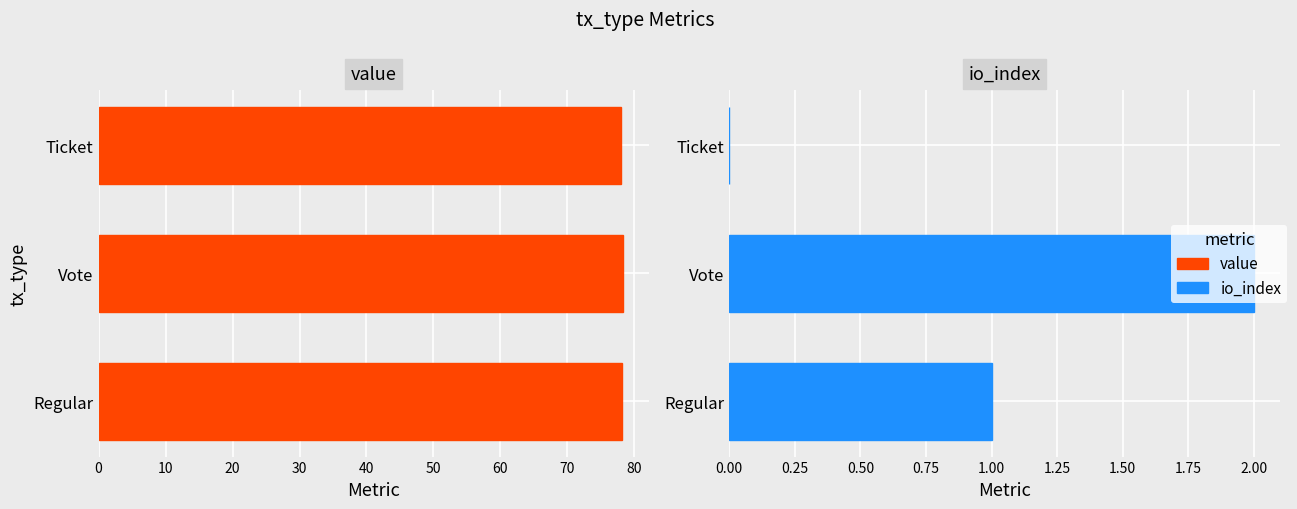

True or false: value has a value of 78.1 at Regular.

True